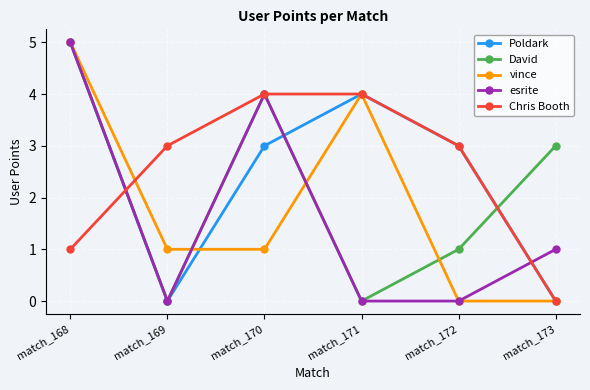

What is the value of the Chris Booth point at the 5th from the left?

3